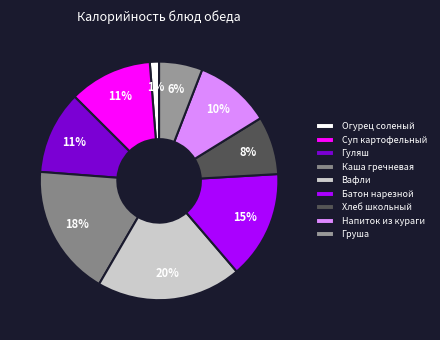

What percentage is the Батон нарезной slice, to the nearest percent?

15%